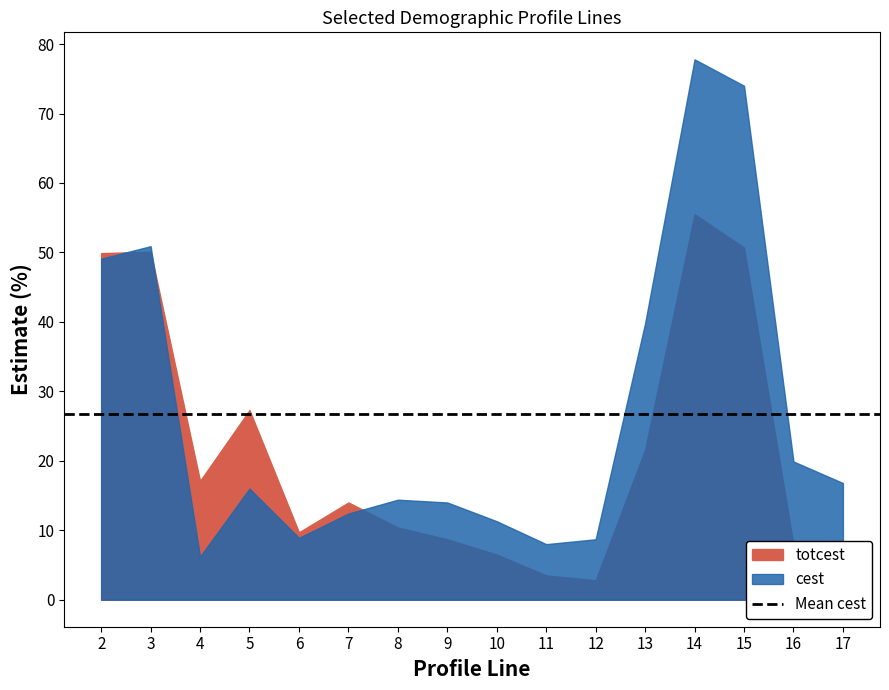

Reading right to left, transcribe all the data shown in this chart.

cest: 17=16.8	16=19.9	15=74.0	14=77.8	13=39.8	12=8.7	11=8.0	10=11.3	9=14.0	8=14.4	7=12.4	6=8.9	5=16.0	4=6.2	3=50.9	2=49.1
totcest: 17=6.3	16=7.9	15=50.7	14=55.5	13=21.6	12=2.8	11=3.5	10=6.5	9=8.7	8=10.4	7=14.0	6=9.7	5=27.3	4=17.1	3=50.1	2=49.9